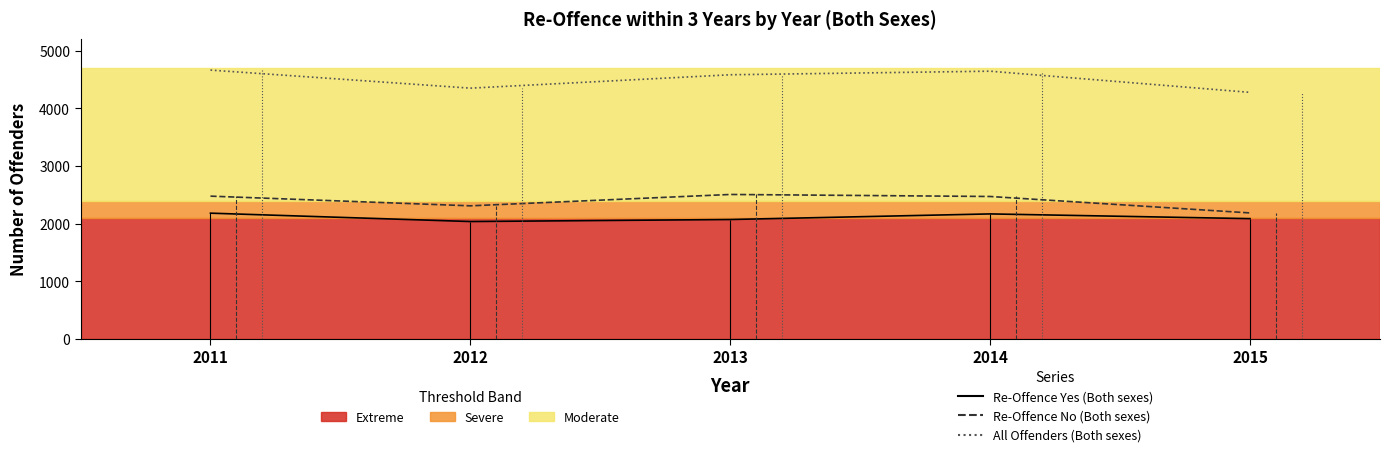

Which series has the largest total across all categories?

All Offenders (Both sexes)